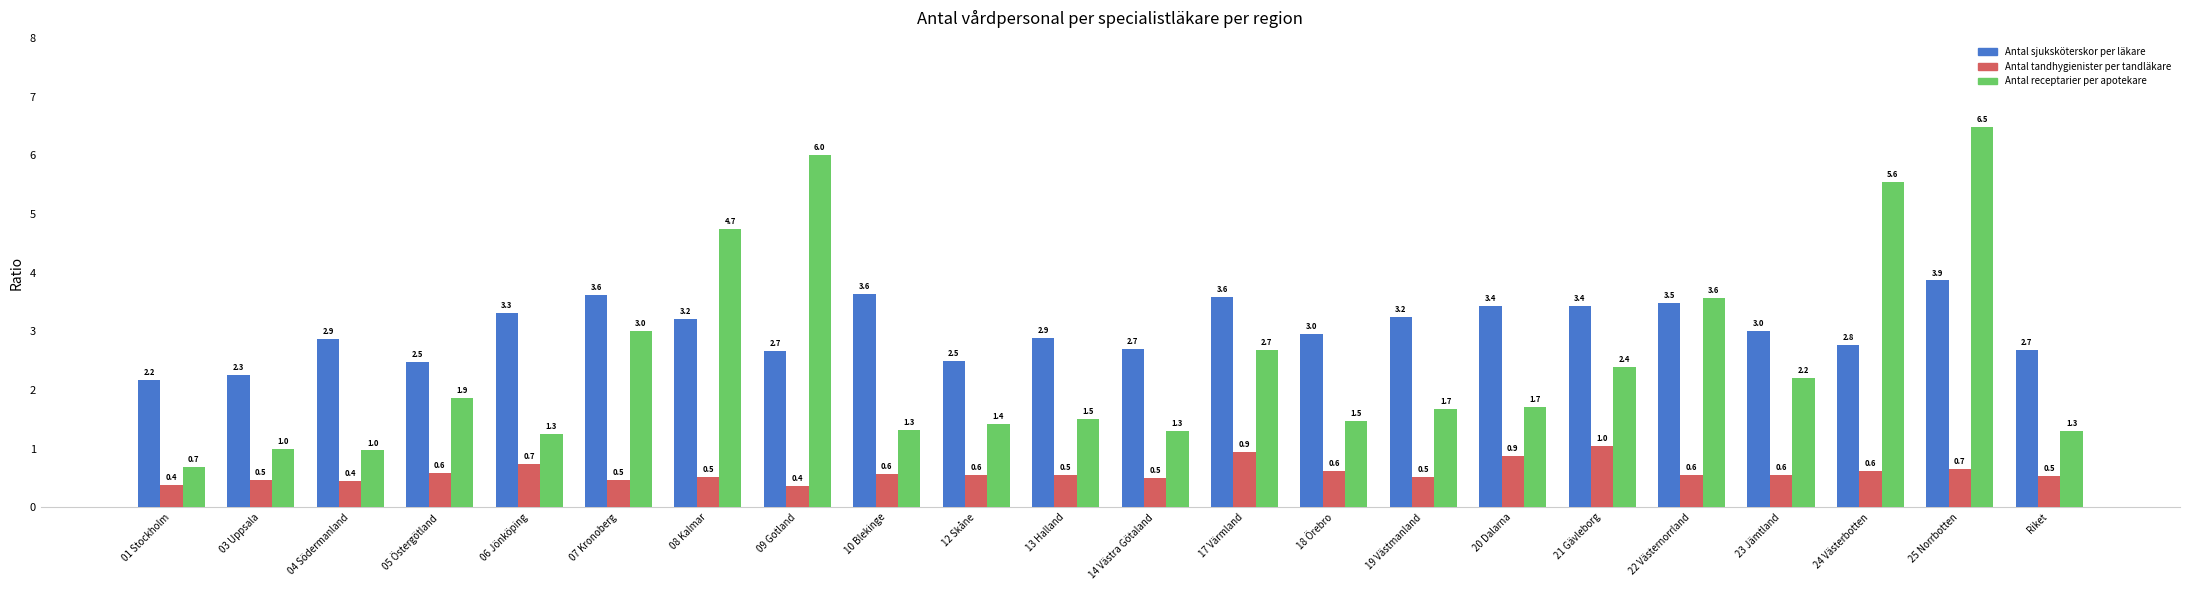

At 12 Skåne, list the series in order from largest to smallest.

Antal sjuksköterskor per läkare, Antal receptarier per apotekare, Antal tandhygienister per tandläkare